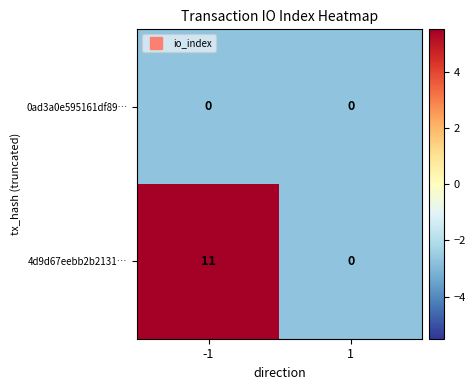

What is the sum of all 4d9d67eebb2b2131… values?

11